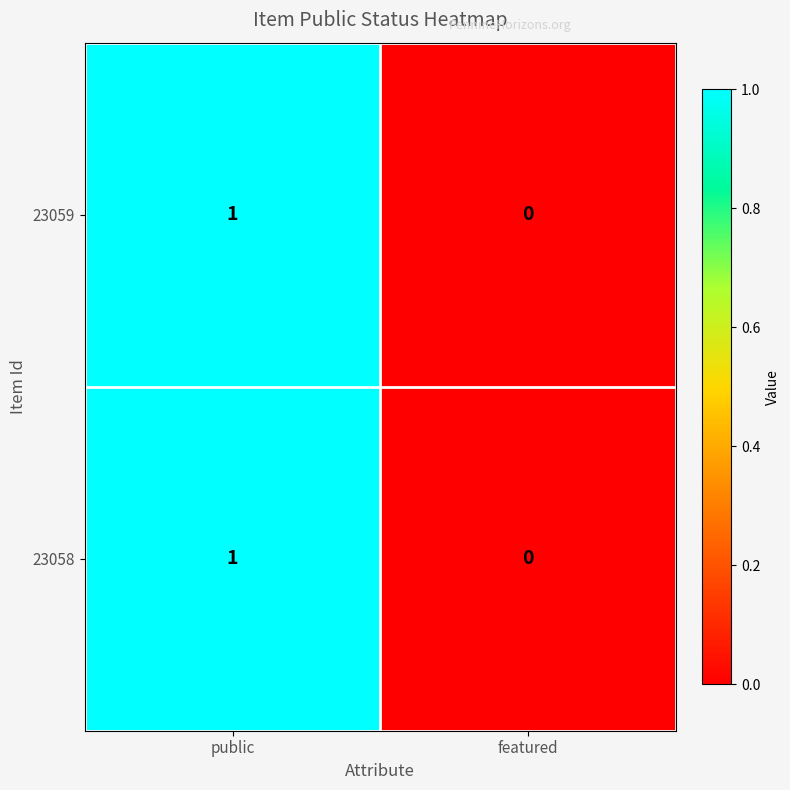

Reading left to right, what are all the values shown in this chart?

23059: 1	0
23058: 1	0